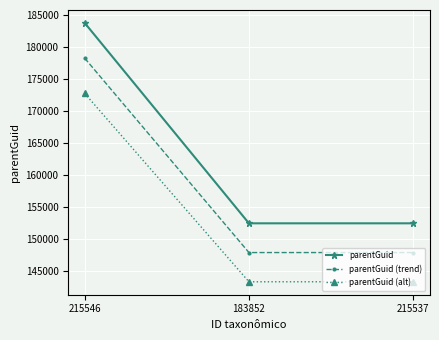

Reading left to right, what are all the values shown in this chart?

parentGuid: 215546=183809.0	183852=152459.0	215537=152459.0
parentGuid (trend): 215546=178294.7	183852=147885.2	215537=147885.2
parentGuid (alt): 215546=172780.5	183852=143311.5	215537=143311.5